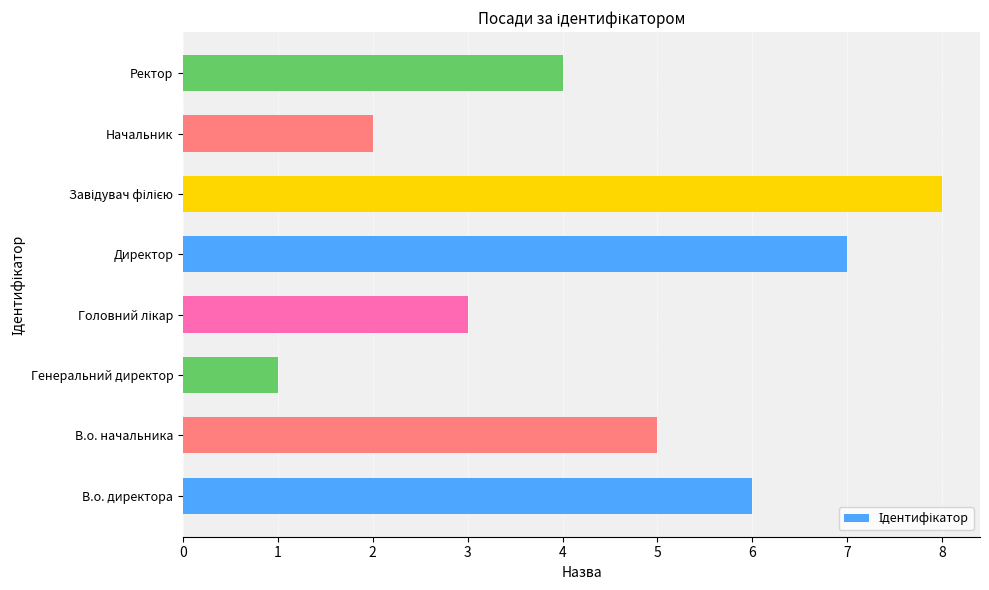

What is the difference between the maximum and second lowest values?

6